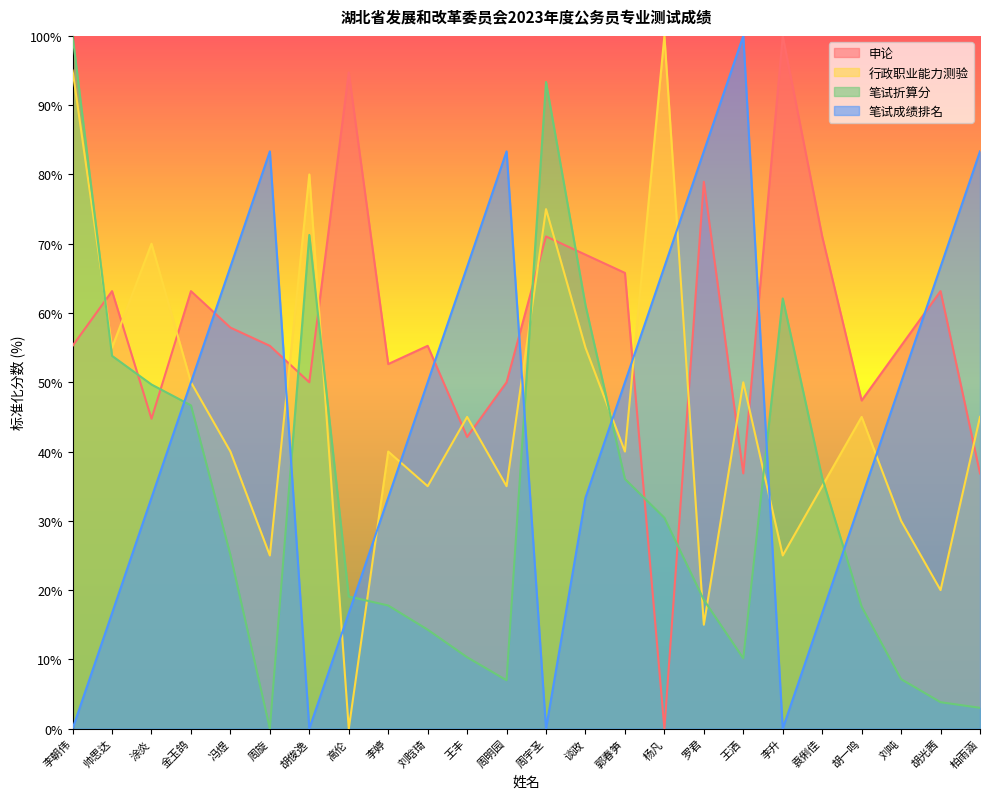

Reading left to right, extract all data points from this chart.

申论: 55.3	63.2	44.7	63.2	57.9	55.3	50.0	94.7	52.6	55.3	42.1	50.0	71.1	68.4	65.8	0.0	78.9	36.8	100.0	71.1	47.4	55.3	63.2	36.8
行政职业能力测验: 95.0	55.0	70.0	50.0	40.0	25.0	80.0	0.0	40.0	35.0	45.0	35.0	75.0	55.0	40.0	100.0	15.0	50.0	25.0	35.0	45.0	30.0	20.0	45.0
笔试折算分: 100.0	53.8	49.7	46.7	25.1	0.0	71.3	19.1	17.8	14.3	10.3	7.0	93.3	61.1	36.0	30.4	18.6	10.1	62.1	36.2	17.6	7.1	3.8	3.0
笔试成绩排名: 0.0	16.7	33.3	50.0	66.7	83.3	0.0	16.7	33.3	50.0	66.7	83.3	0.0	33.3	50.0	66.7	83.3	100.0	0.0	16.7	33.3	50.0	66.7	83.3